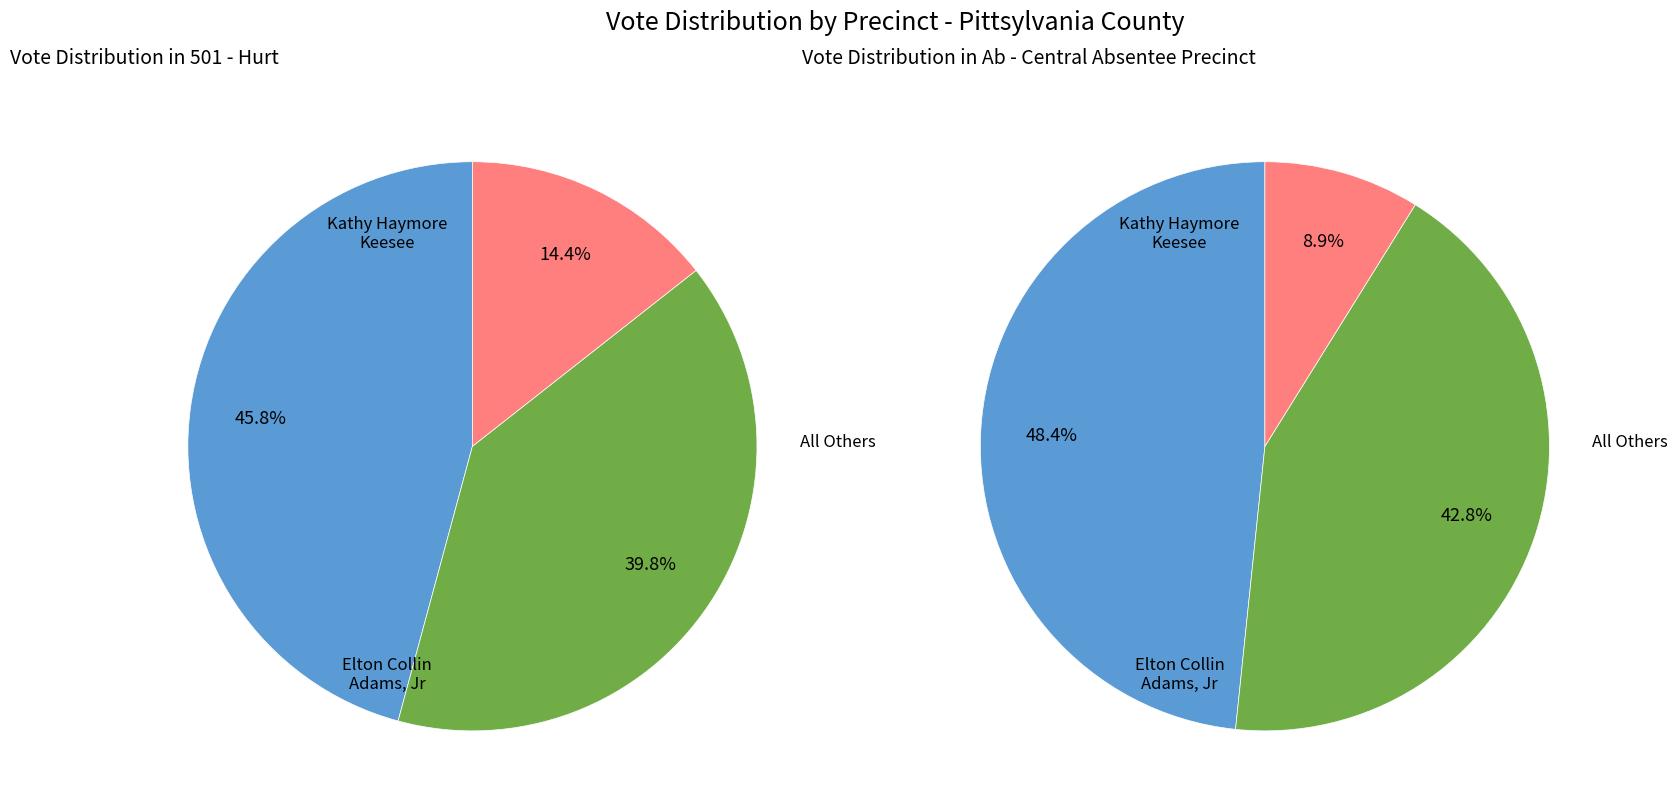

How many slices are in this pie chart?

3